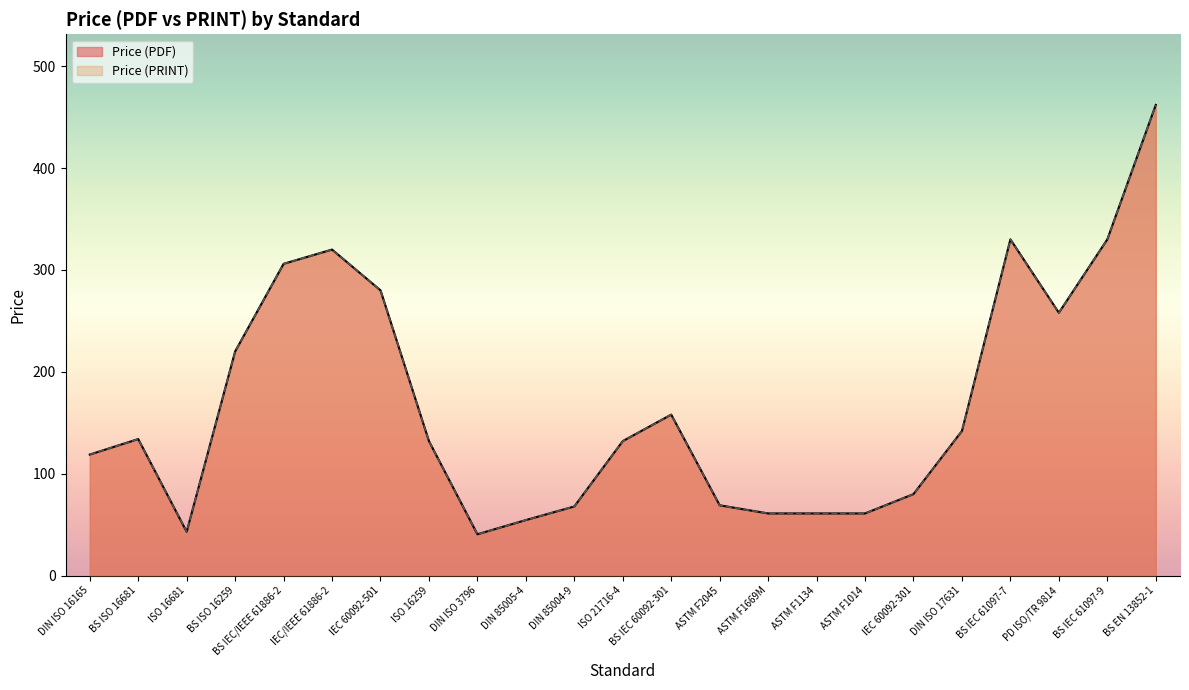

At which category does Price (PDF) reach its first local valley?

ISO 16681